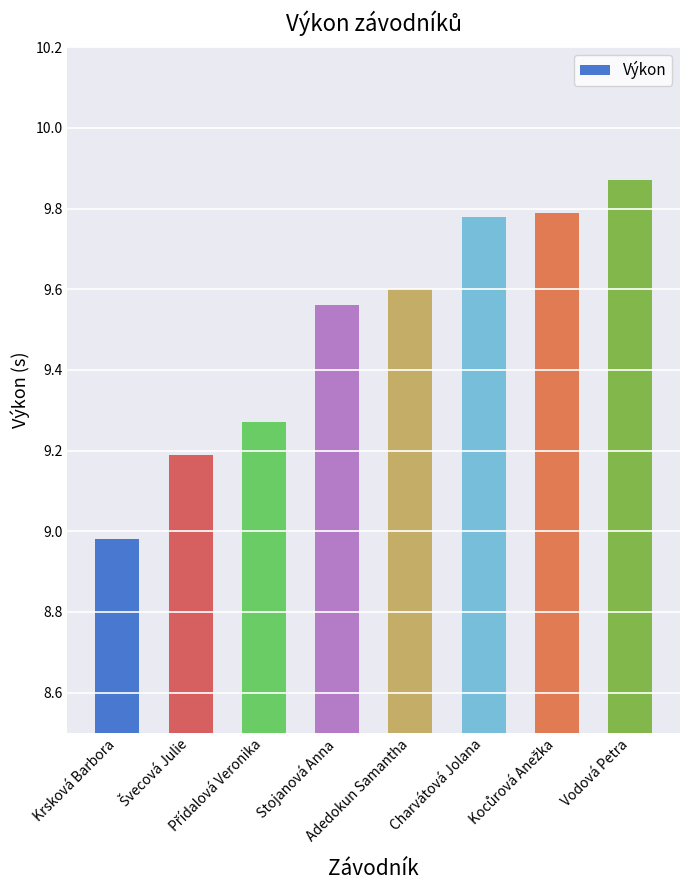

What is the sum of all values?

76.0